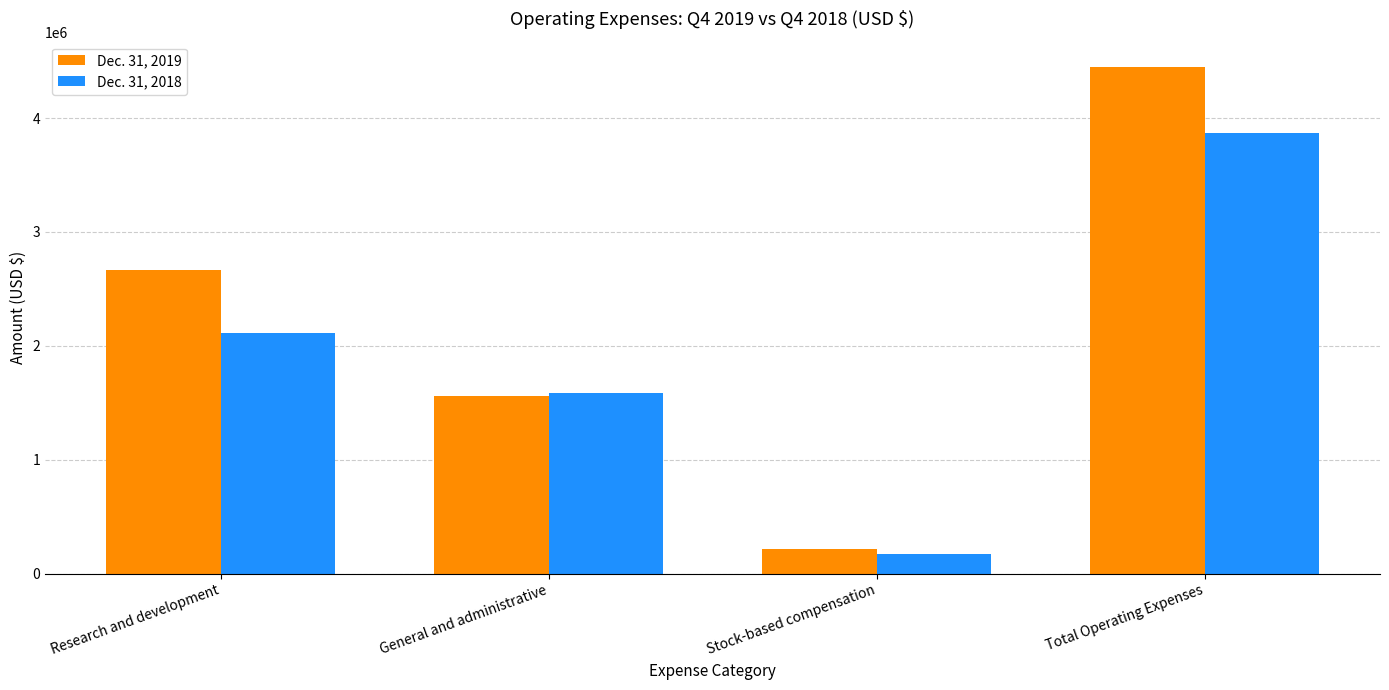

What is the difference between the maximum and minimum values in the Dec. 31, 2019 series?

4227541